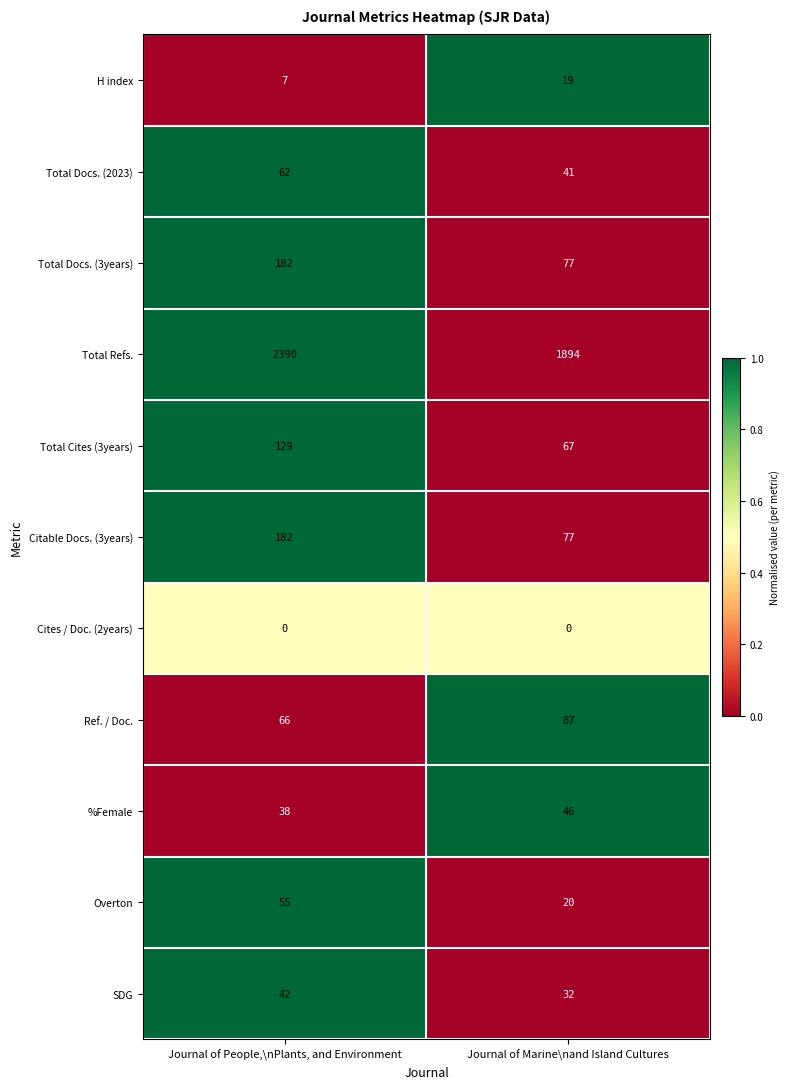

What is the sum of all %Female values?

84